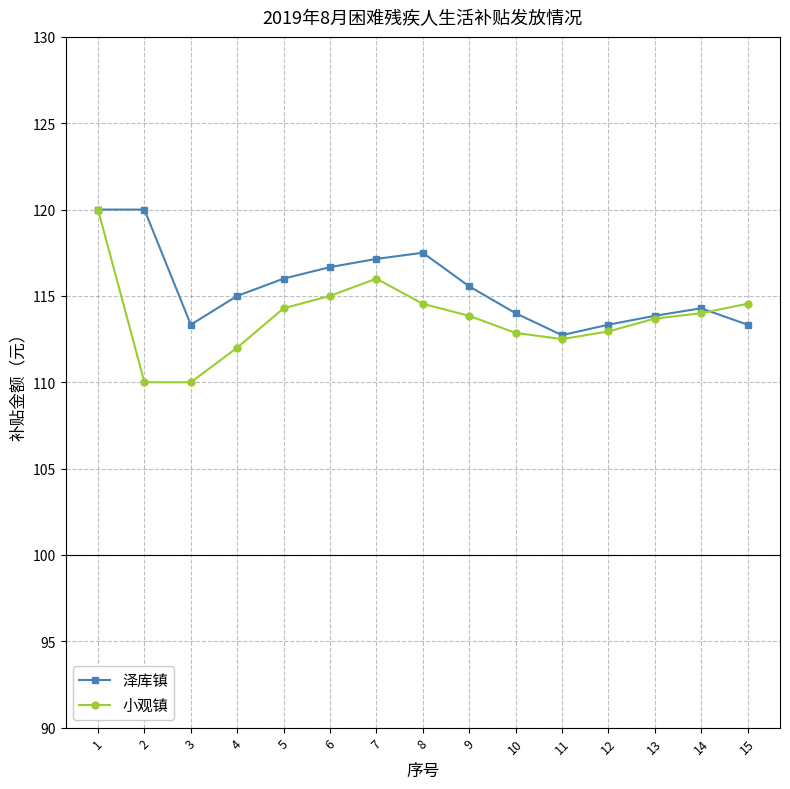

Which series has the widest spread of values?

小观镇